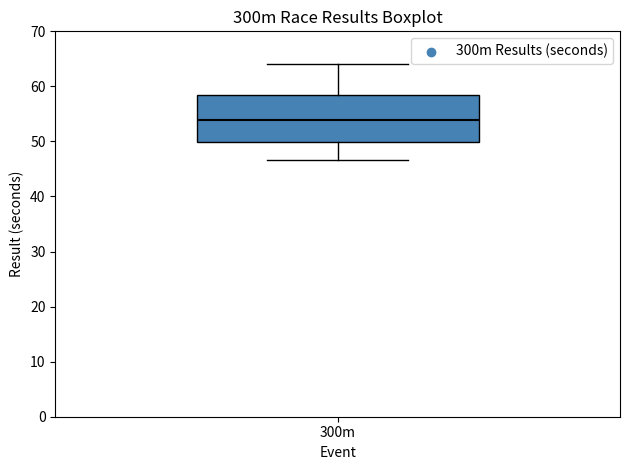

Read this box plot against the y-axis: the position of the median line, the range covered by the box, and the ends of both whiskers. The values are not printed on the chart, so give them approximately, as read against the axis.

median 54, box 50 to 58, whiskers 47 to 64